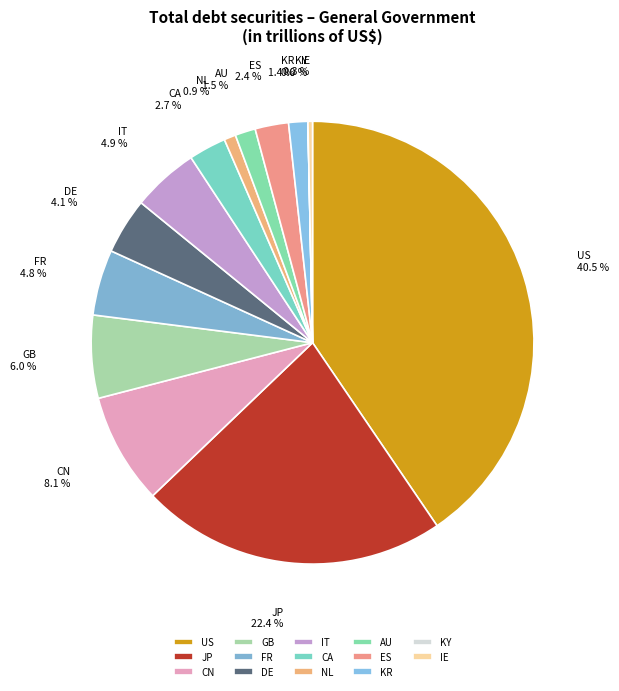

To the nearest percent, what is the difference between the largest and smallest slice percentages?

40%